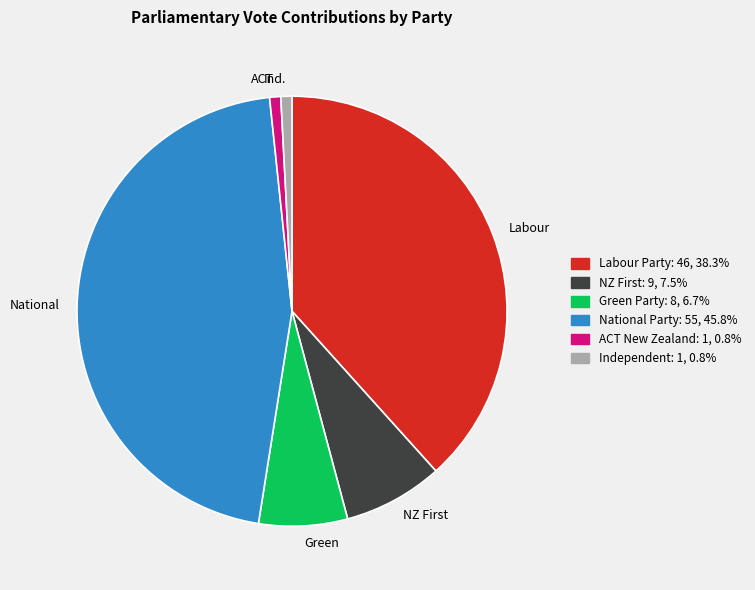

Is there any slice that represents more than half of the pie?

No